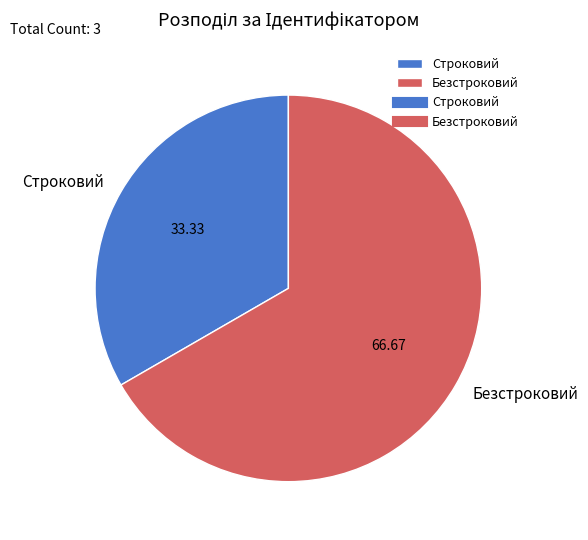

Does any single category account for the majority?

Yes